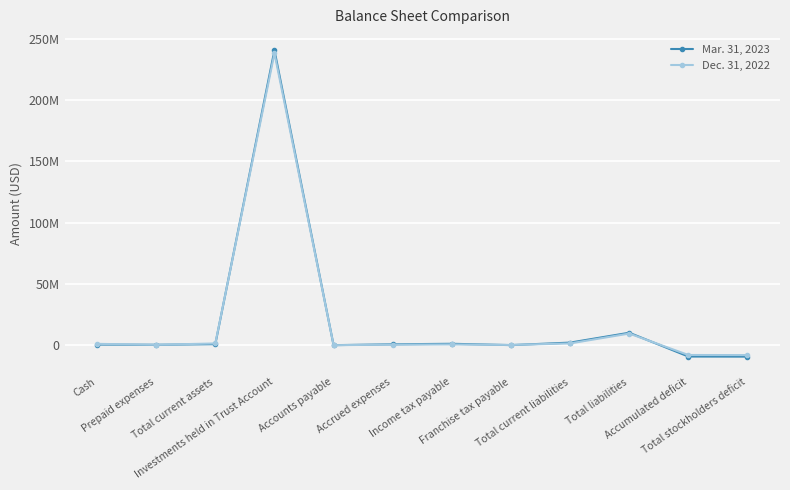

The value of Mar. 31, 2023 at Accrued expenses is 165534. True or false?

False